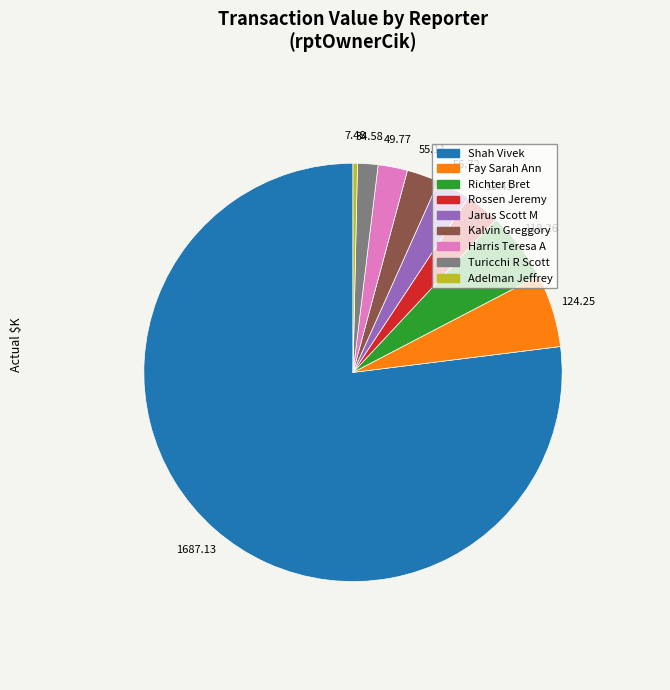

Does any single category account for the majority?

Yes